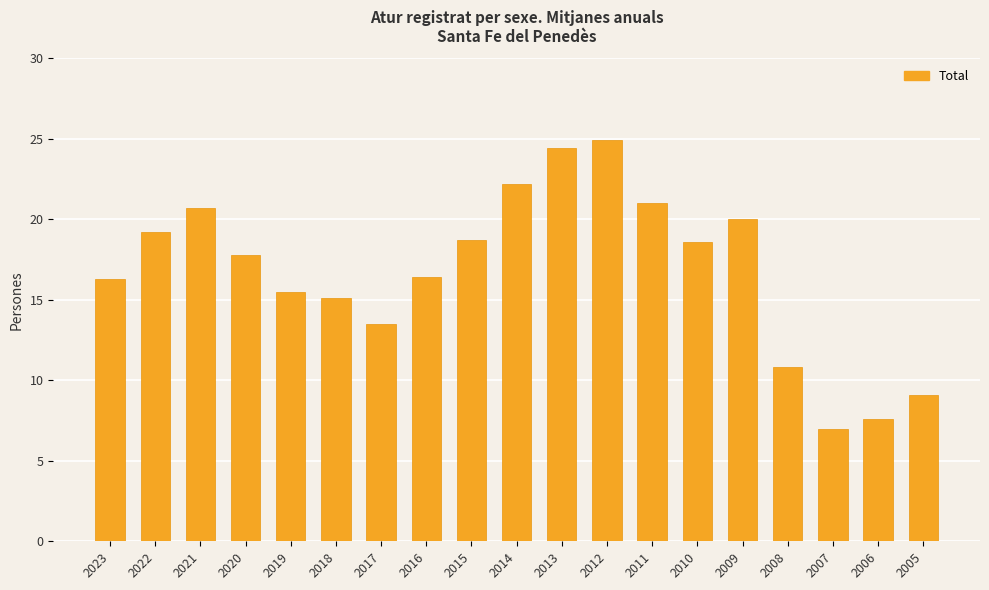

What is the value of the 7th bar from the left?

13.5